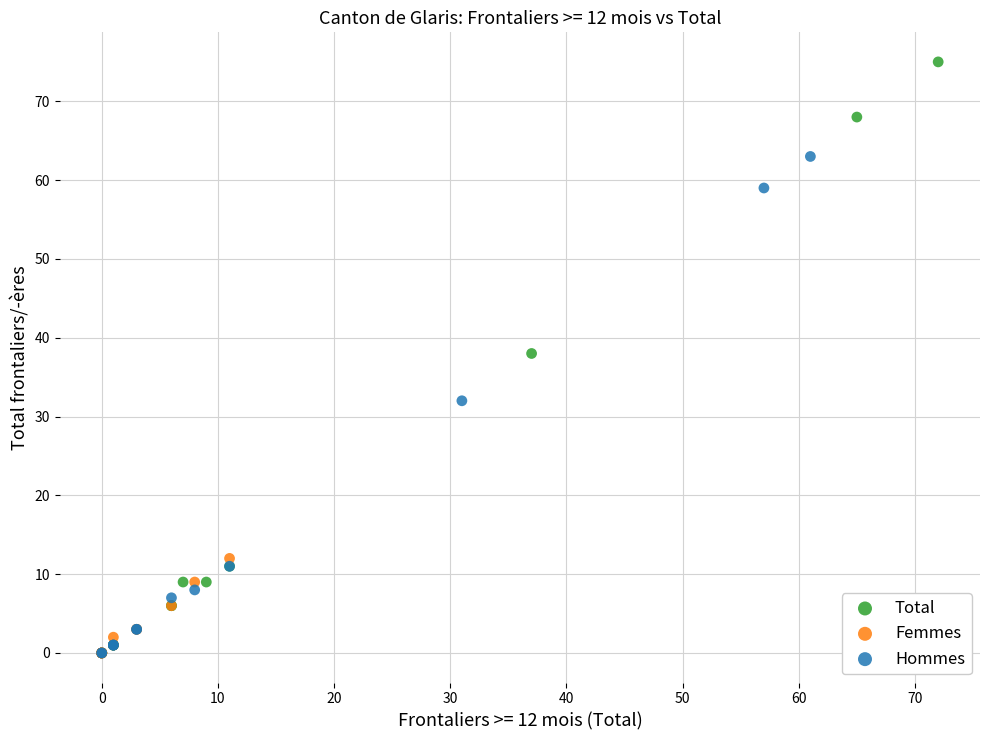

Which series contains the highest Y value?

Total